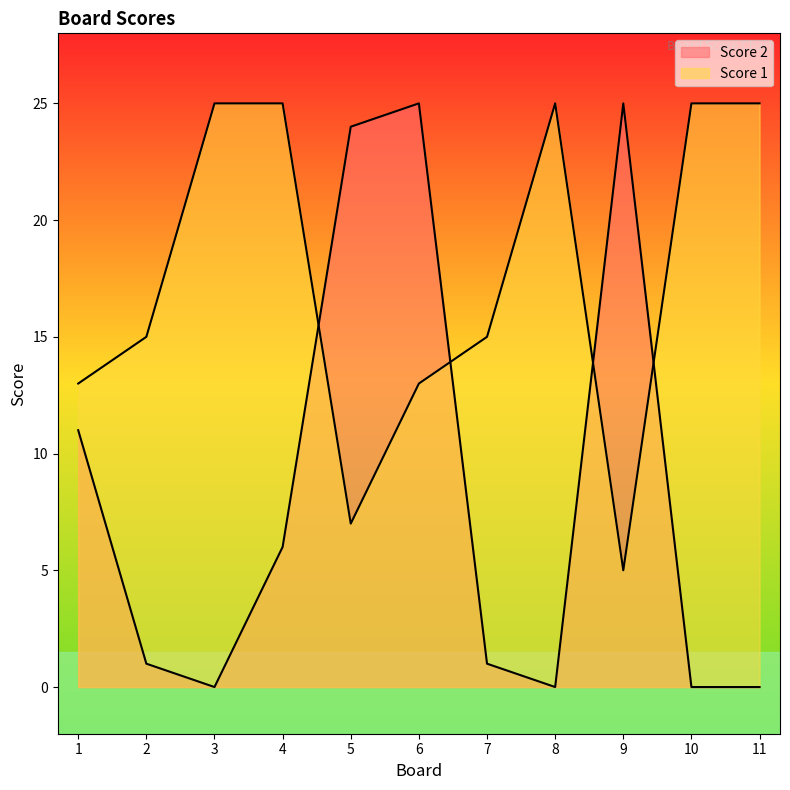

How many interior local peaks does the Score 1 series have?

1